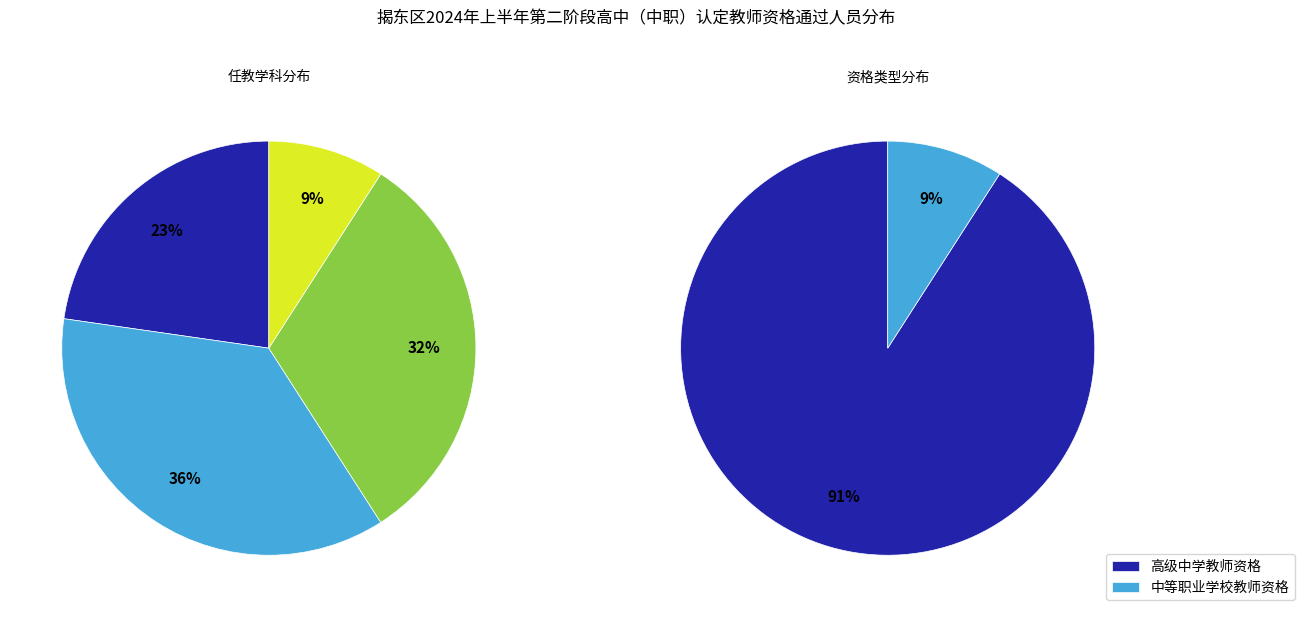

True or false: 高级中学教师资格 accounts for 99% of the total.

False